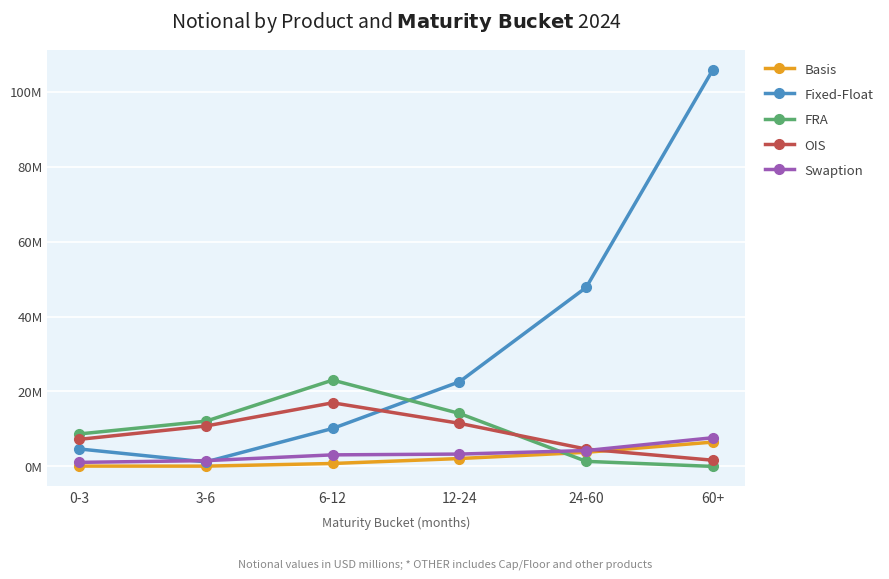

At which category is the sum across all series the highest?

60+